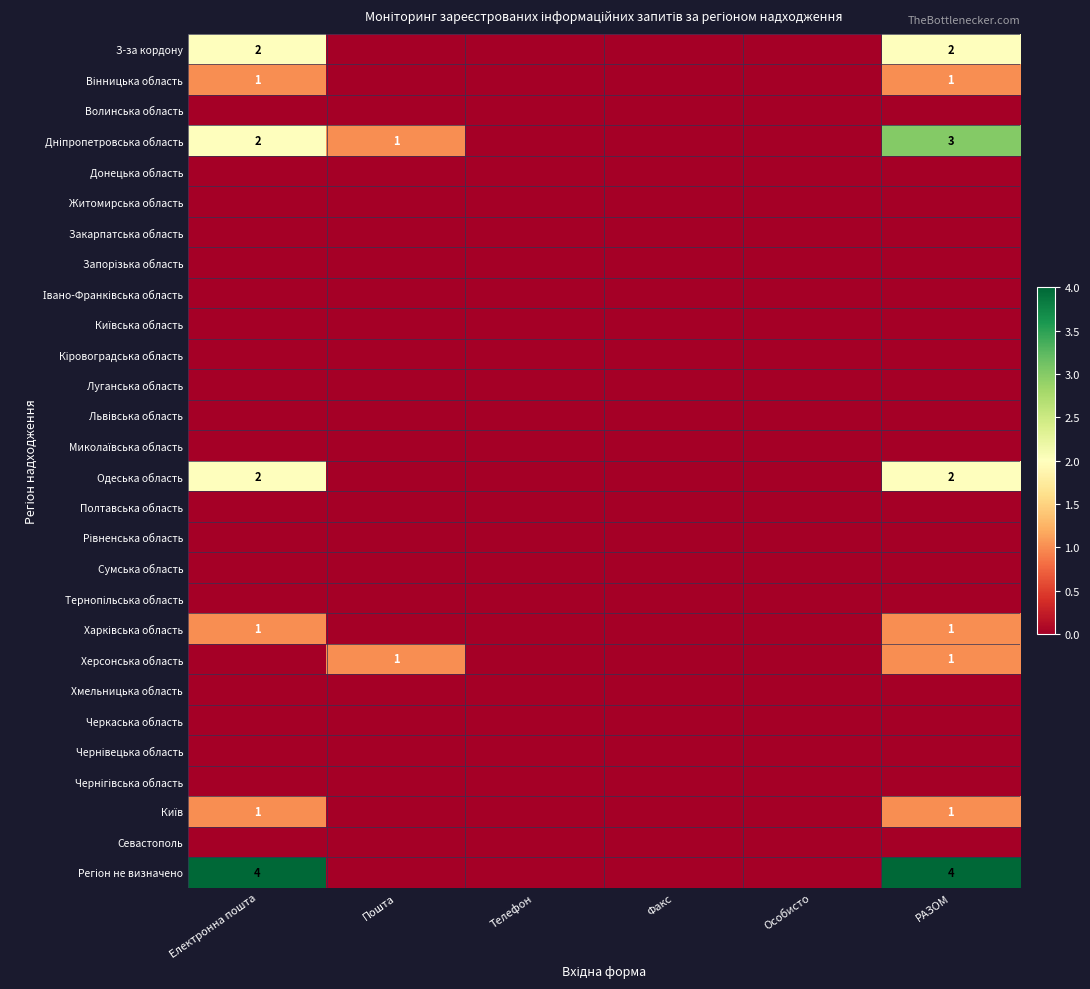

Where is Хмельницька область nearest to the value 0?

Електронна пошта